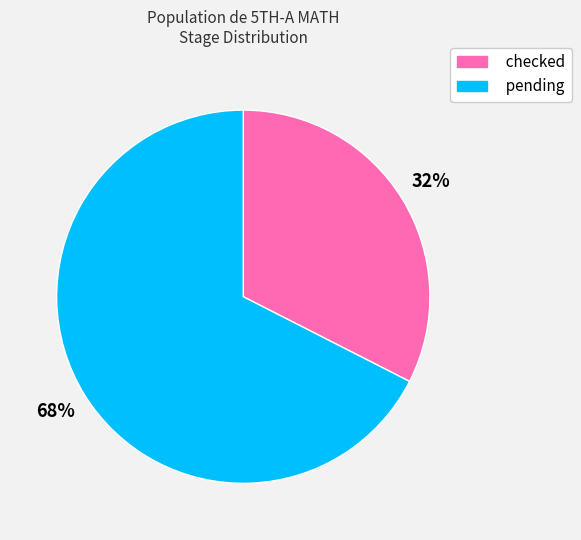

Which category has the smallest portion of the pie?

checked